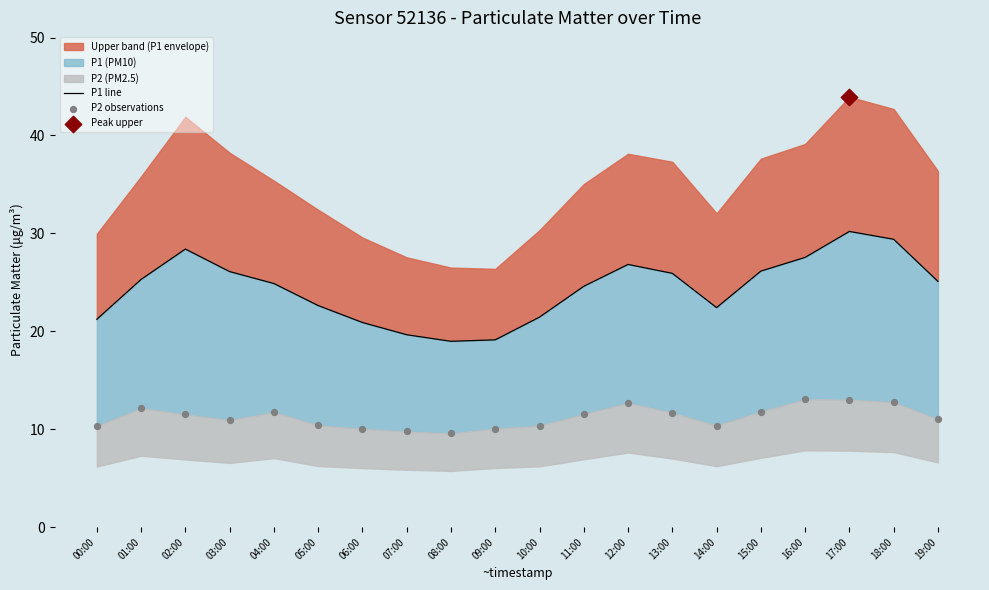

Which series reaches the minimum Y coordinate?

P2 observations